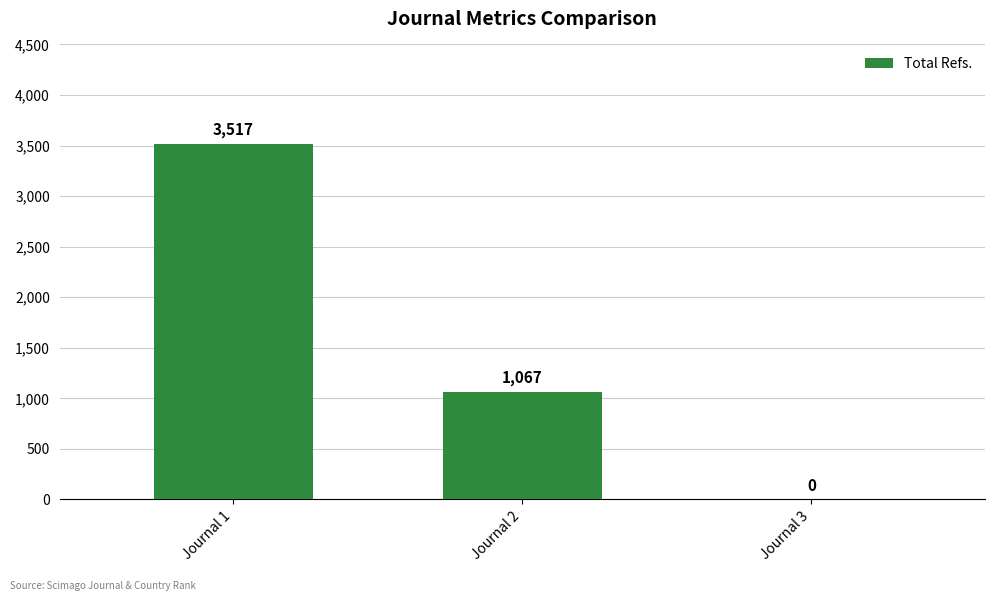

What is the sum of all values?

4584